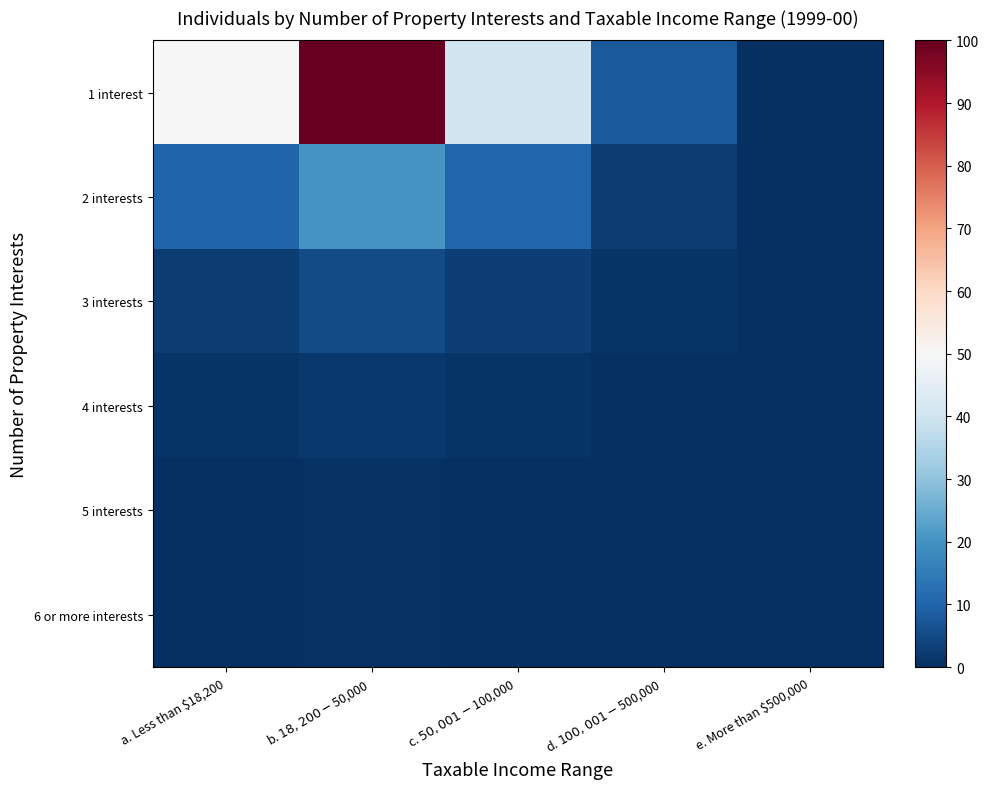

Between a. Less than $18,200 and d. $100,001 - $500,000, which series saw the biggest shift?

1 interest